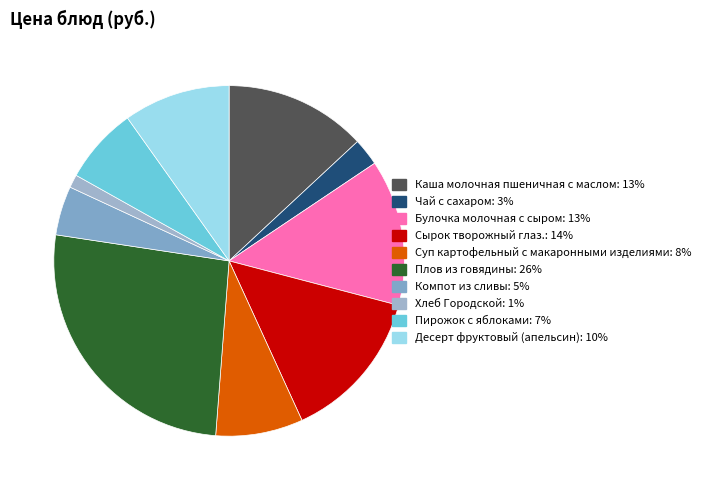

Which has a higher value, Хлеб Городской or Суп картофельный с макаронными изделиями?

Суп картофельный с макаронными изделиями